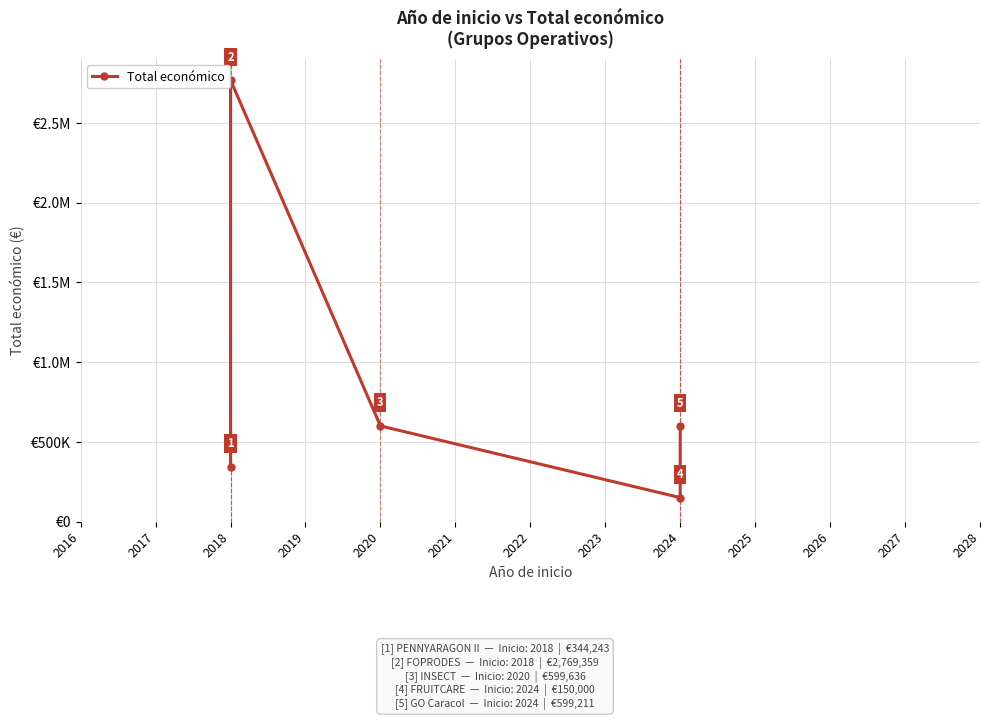

Reading right to left, what are all the values shown in this chart?

599211	150000	599636	2769359	344243